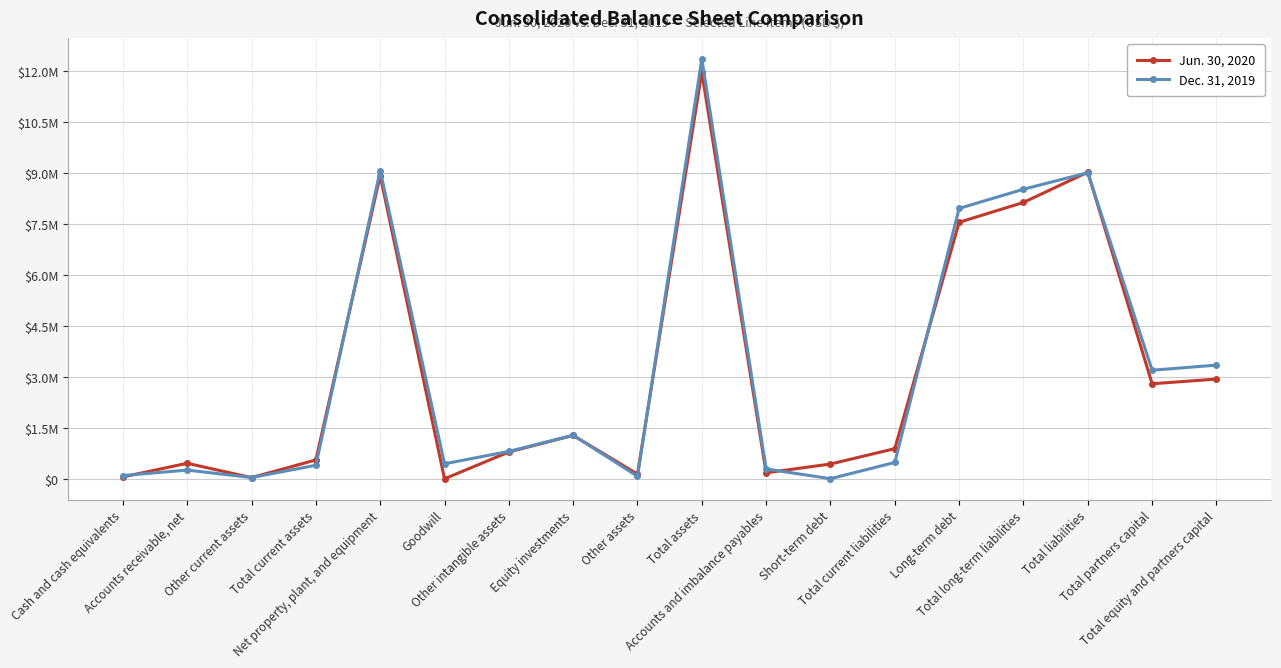

Where is the first local maximum for Jun. 30, 2020?

Accounts receivable, net